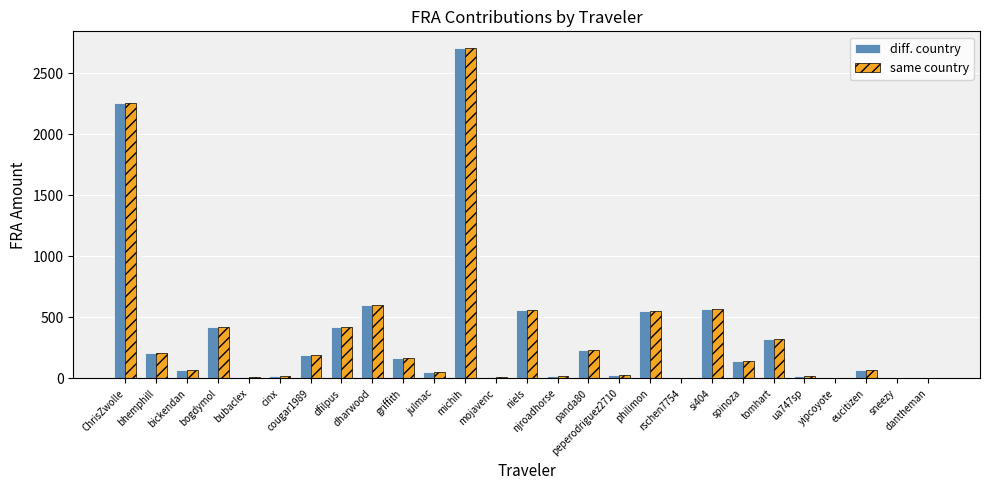

The value of same country at bogdymol is 425.3. True or false?

True